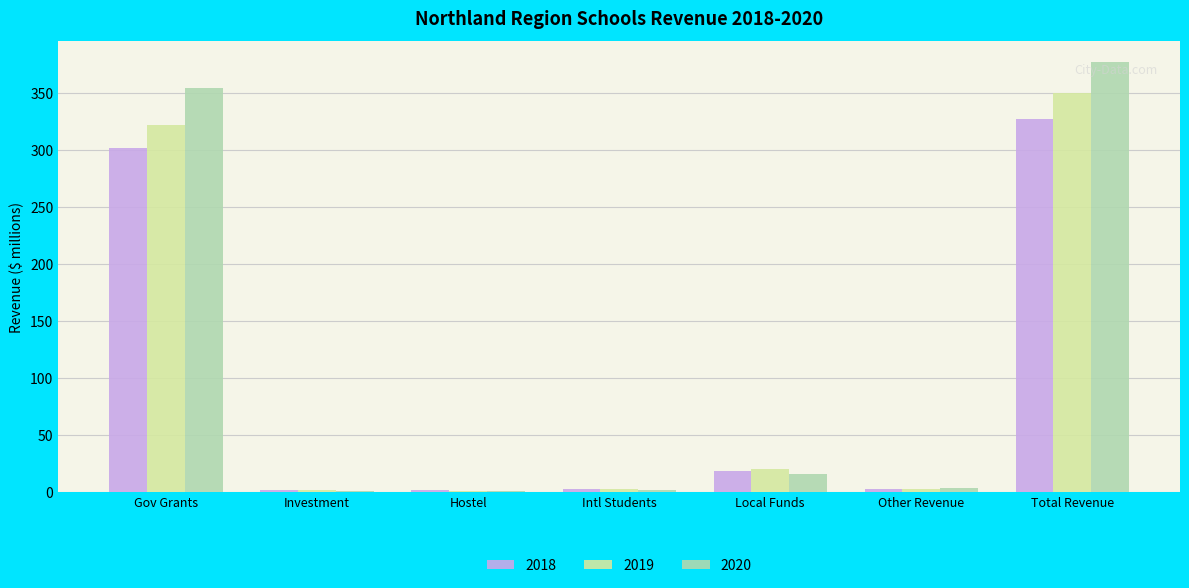

What is the sum of the 2018 values at Total Revenue and Gov Grants?

628.0